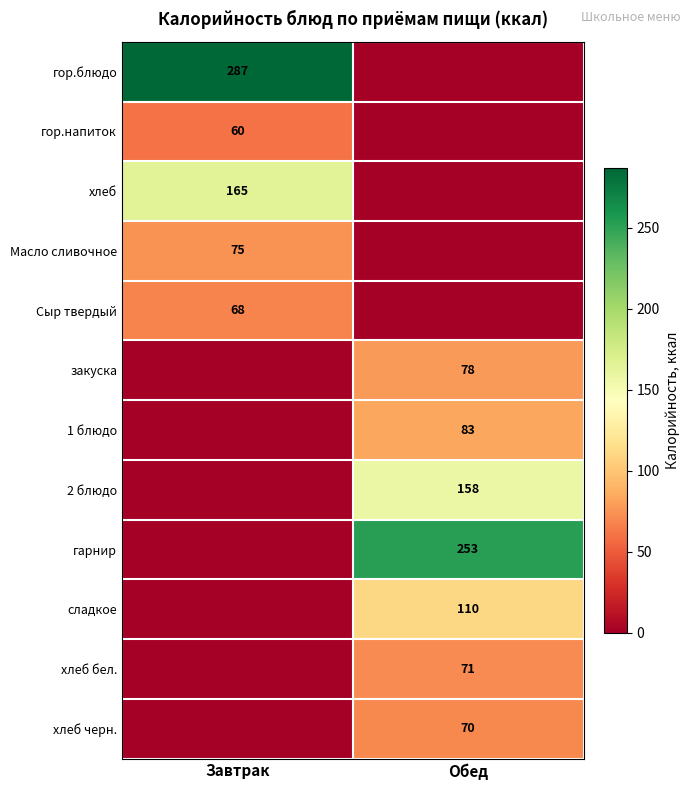

At how many categories does at least one series exceed 268?

1